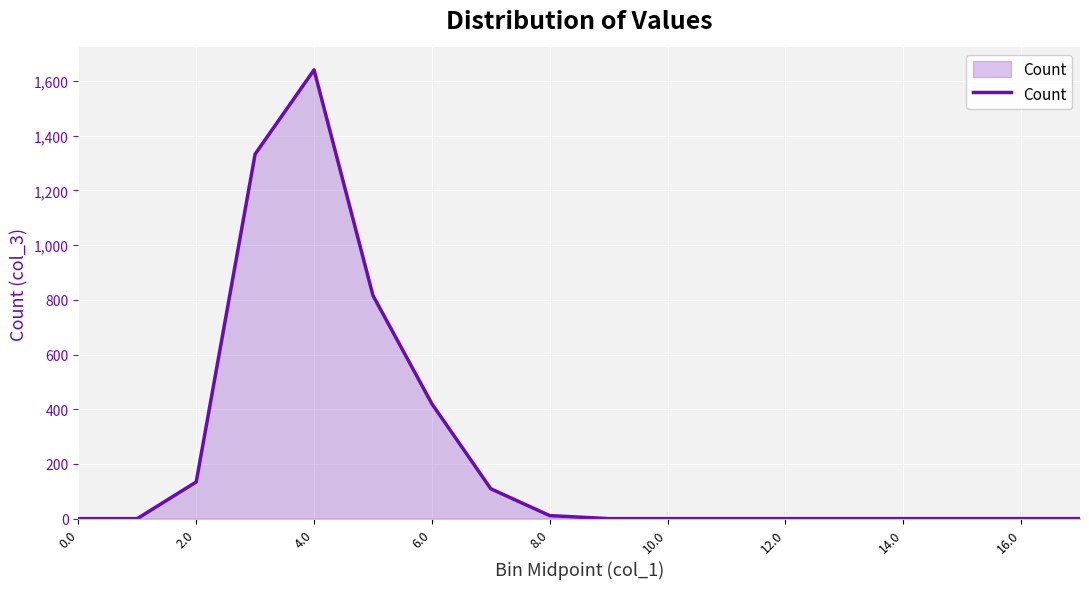

Is this an area chart (filled region under the line)?

Yes